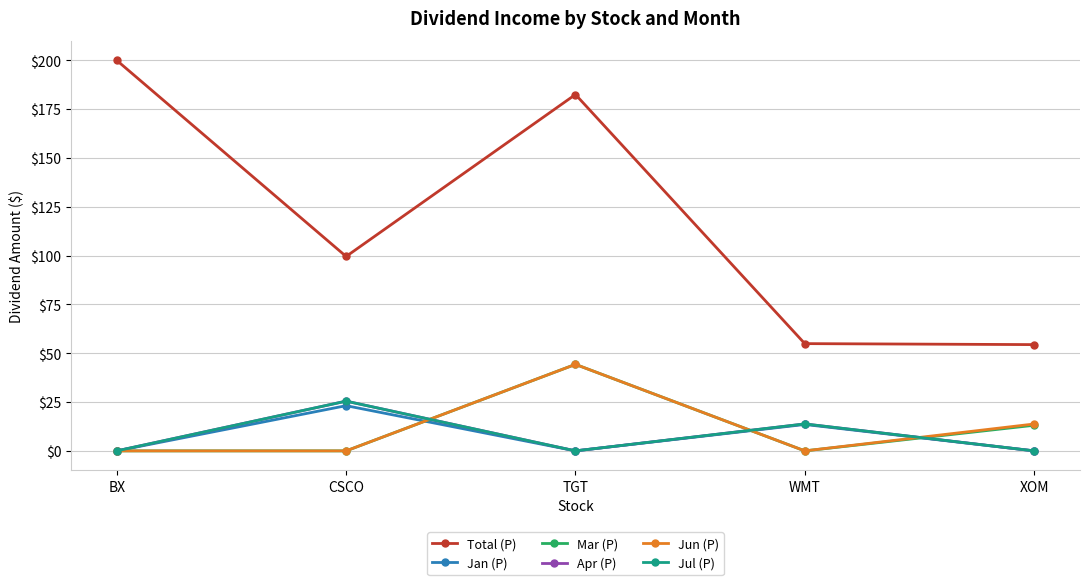

True or false: Jun (P) and Mar (P) cross at least once.

False